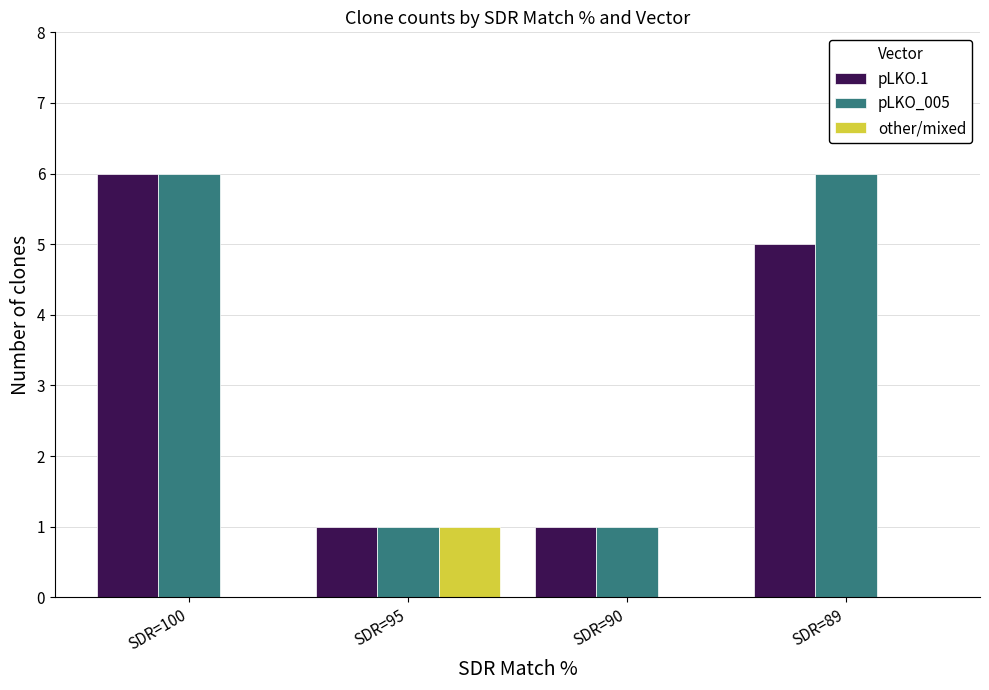

True or false: pLKO.1 has a value of 1 at SDR=95.

True